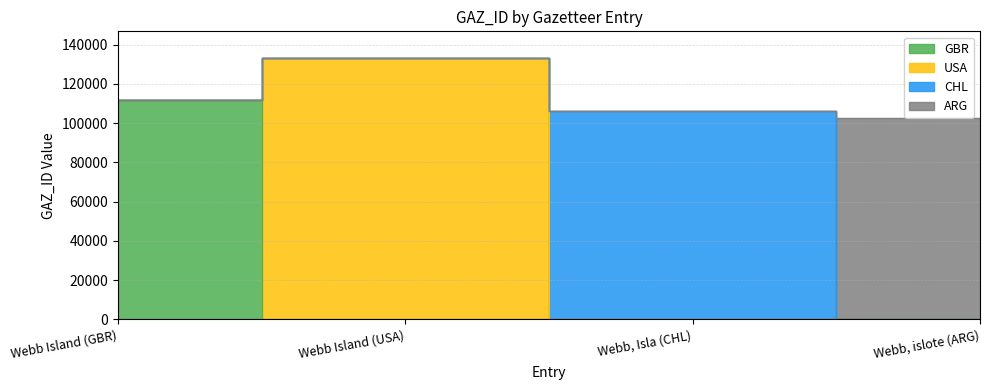

Is the value of GBR at Webb, Isla (CHL) greater than the value of ARG at Webb Island (USA)?

No